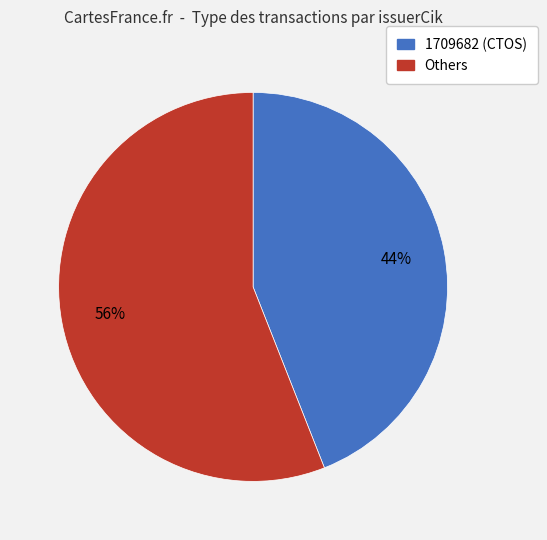

To the nearest percent, what is the average slice percentage?

50%